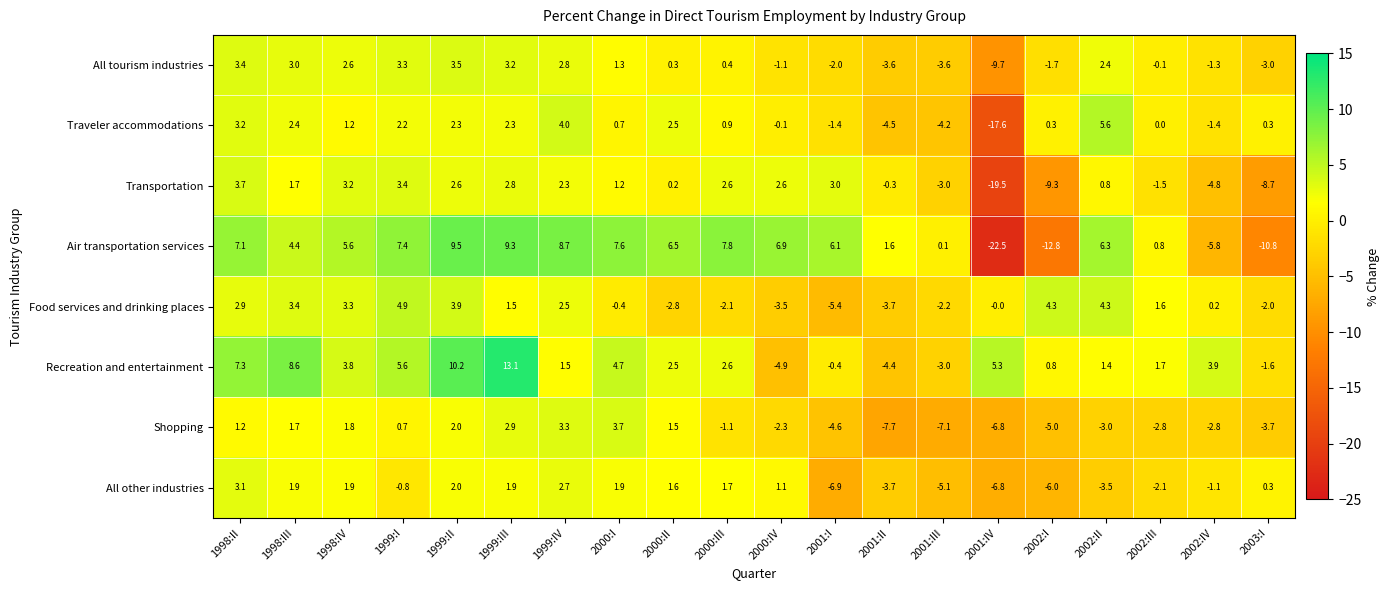

The All other industries series shows 3.1 at 1998:II. True or false?

True